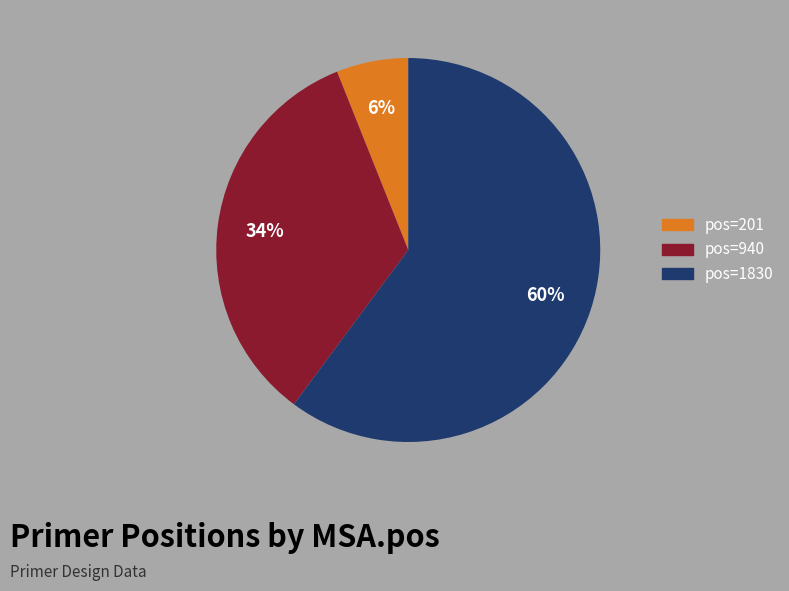

To the nearest percent, what is the difference between the largest and smallest slice percentages?

54%